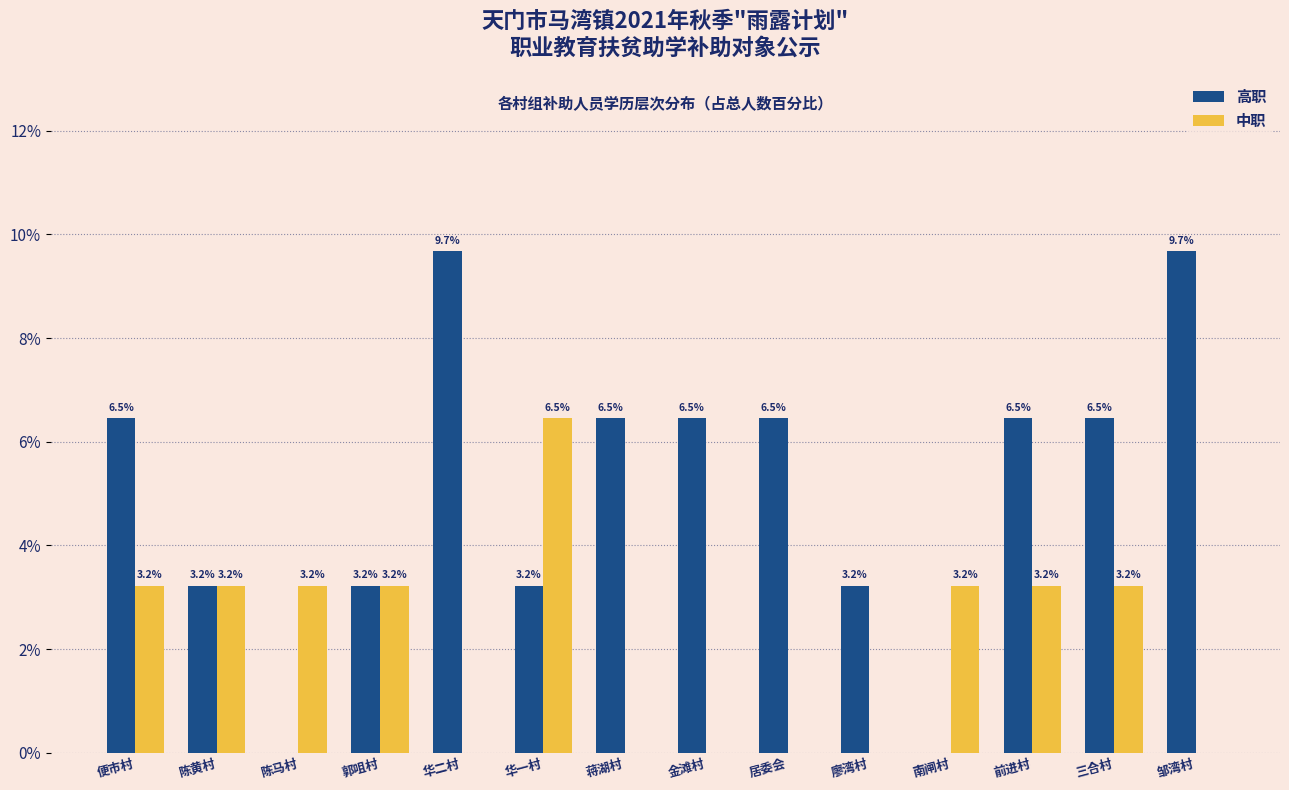

Reading left to right, transcribe all the data shown in this chart.

高职: 便市村=6.5	陈黄村=3.2	陈马村=0.0	郭咀村=3.2	华二村=9.7	华一村=3.2	蒋湖村=6.5	金滩村=6.5	居委会=6.5	廖湾村=3.2	南闸村=0.0	前进村=6.5	三合村=6.5	邹湾村=9.7
中职: 便市村=3.2	陈黄村=3.2	陈马村=3.2	郭咀村=3.2	华二村=0.0	华一村=6.5	蒋湖村=0.0	金滩村=0.0	居委会=0.0	廖湾村=0.0	南闸村=3.2	前进村=3.2	三合村=3.2	邹湾村=0.0